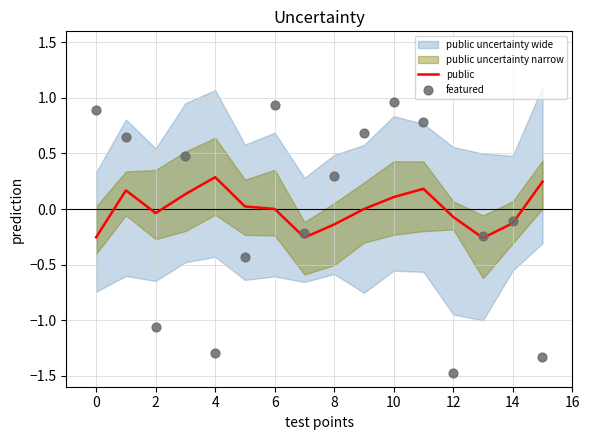

Is the value of public at 0 greater than the value of featured at 16?

No